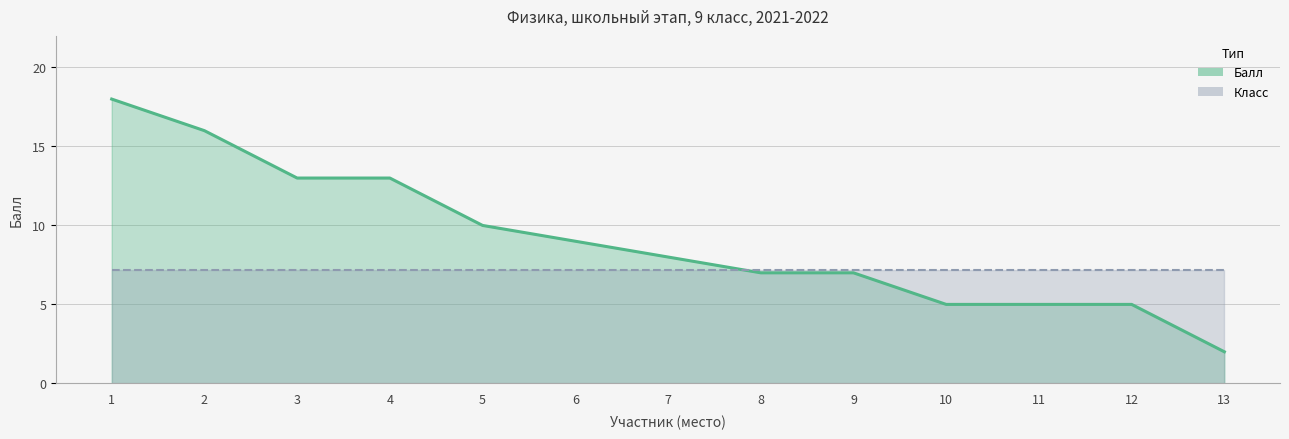

Is it true that the value at 13 is 1?

False